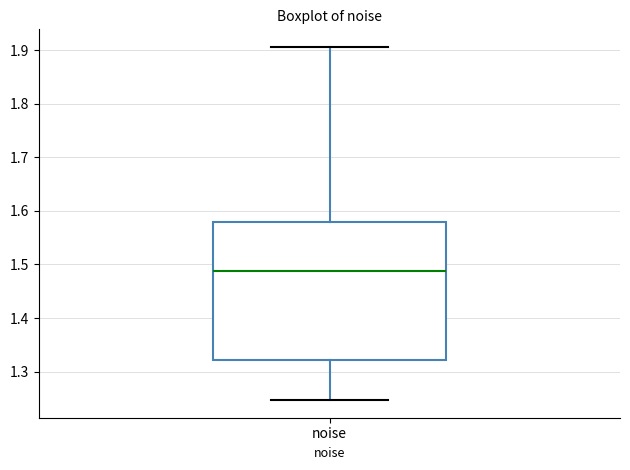

Transcribe this box plot: give where the median line is, the range the box spans, and where the two whiskers end, as read against the y-axis. The values are not printed on the chart, so give them approximately, as read against the axis.

median 1.49, box 1.32 to 1.58, whiskers 1.25 to 1.91